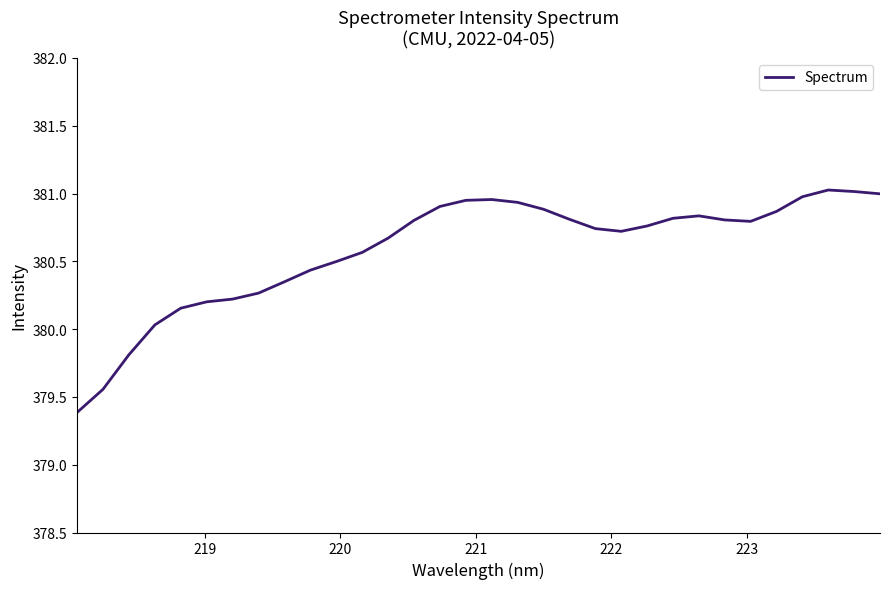

What is the minimum value shown in the chart?

379.4